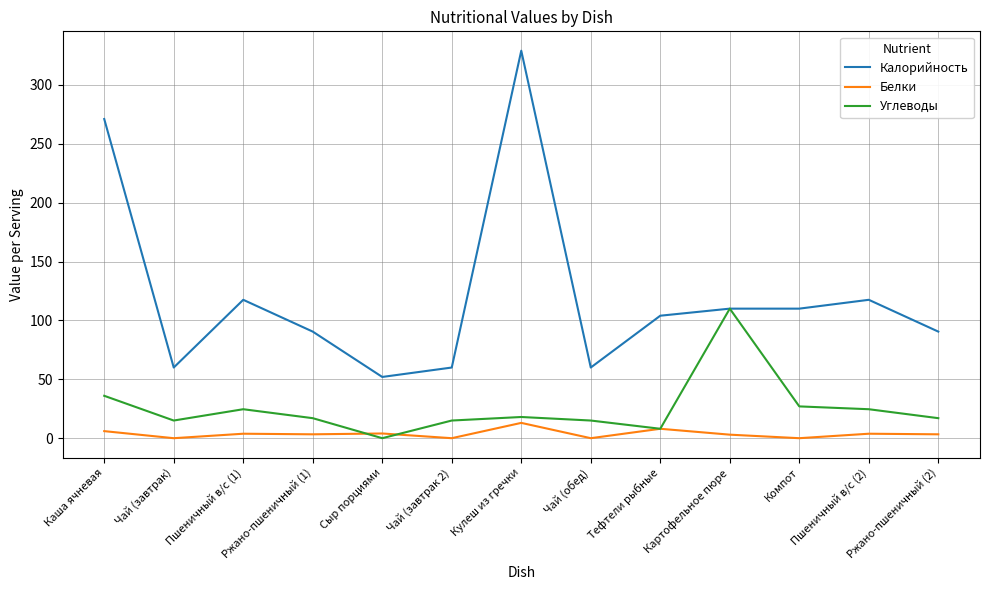

How many distinct data groups are displayed?

3